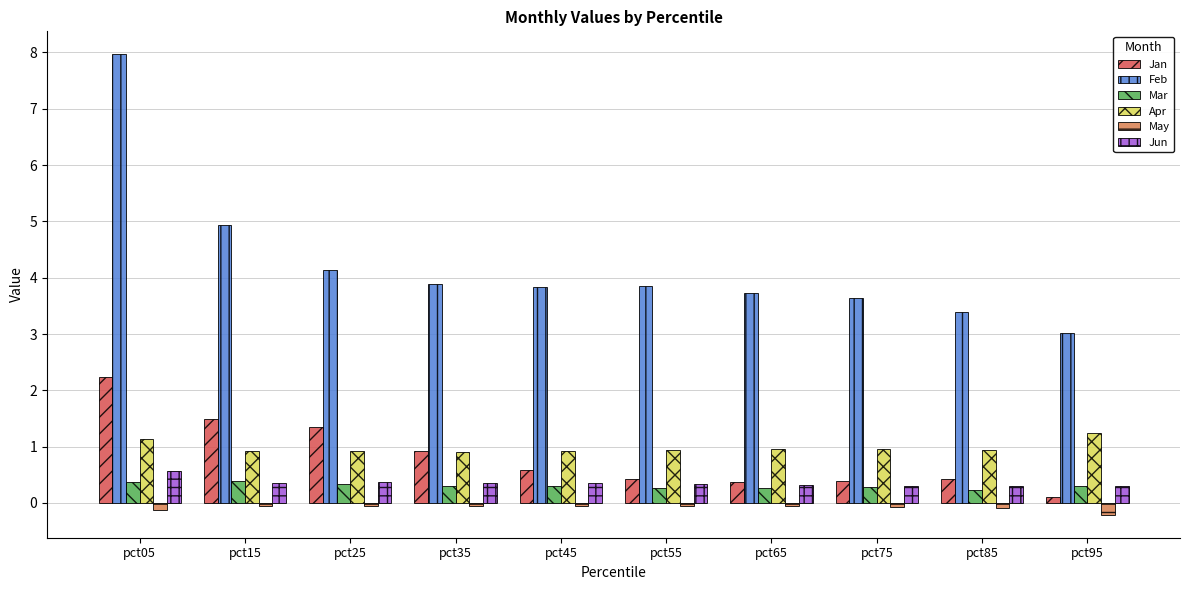

What is the sum of all Jun values?

3.6